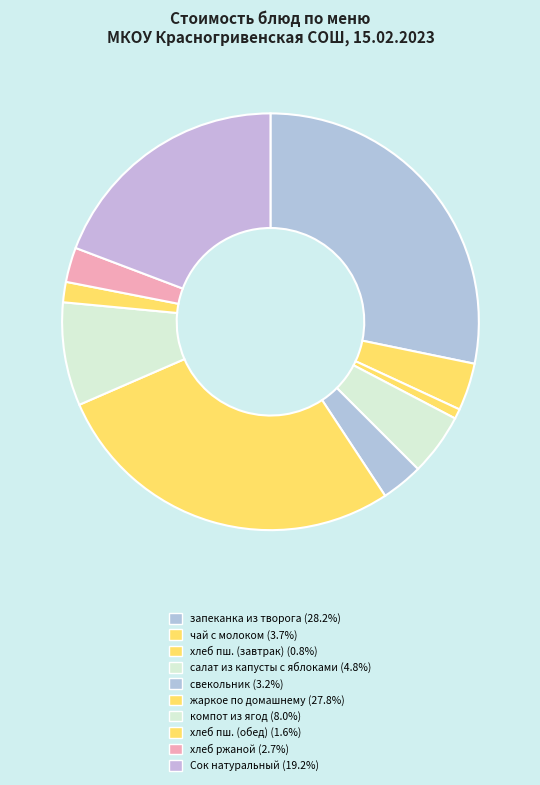

To the nearest percent, what is the average slice percentage?

10%